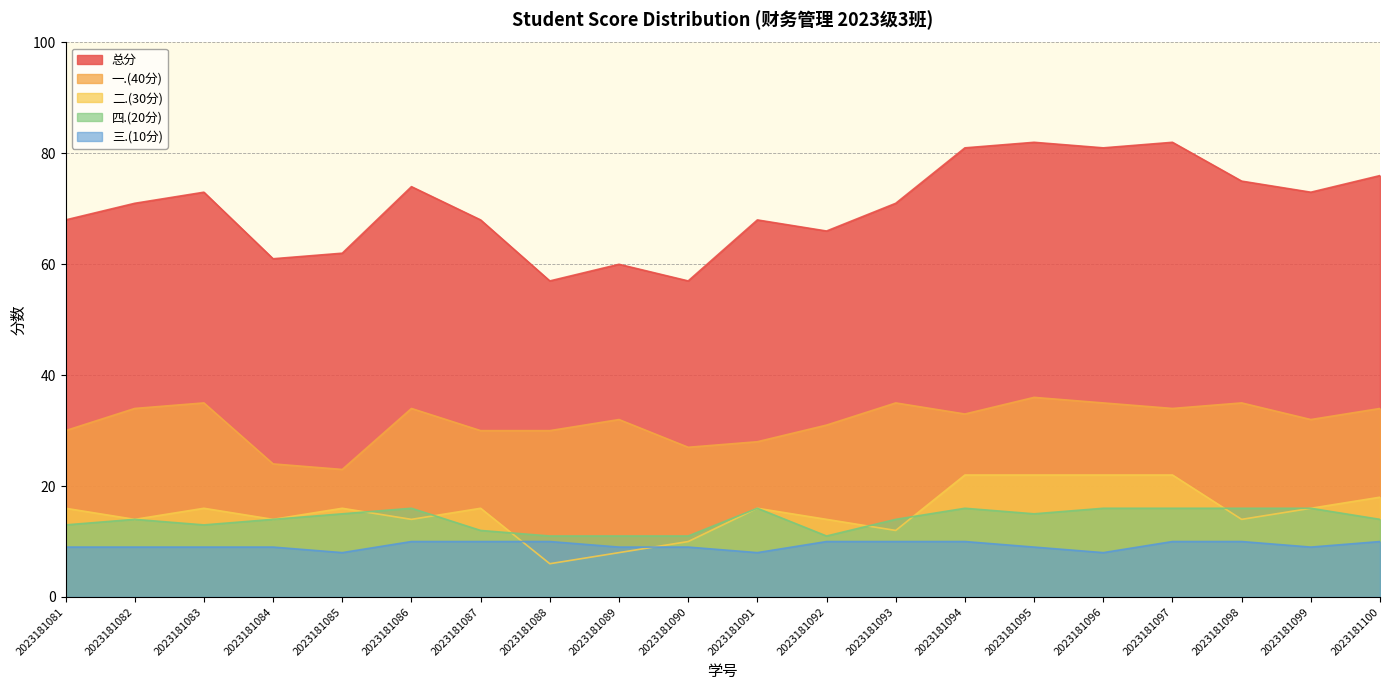

Is it true that 二.(30分) equals 18 at 2023181093?

False